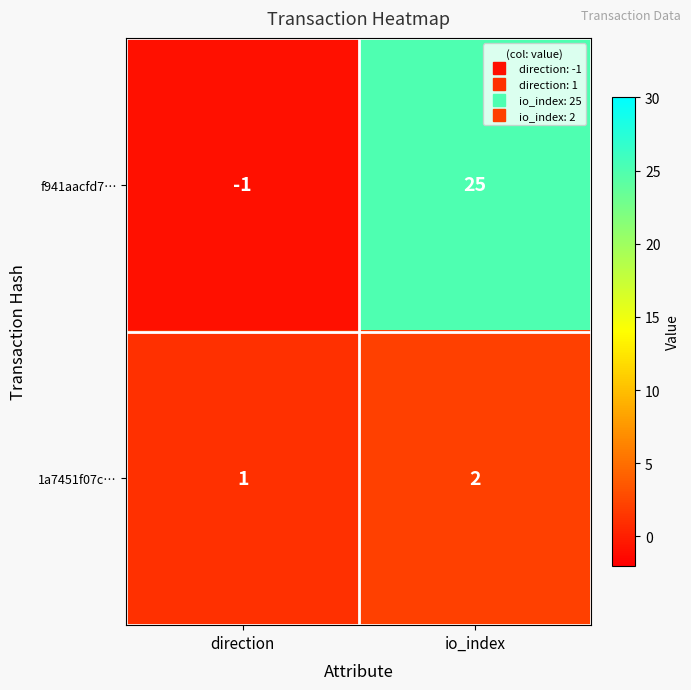

Where is f941aacfd7… nearest to the value 12?

direction